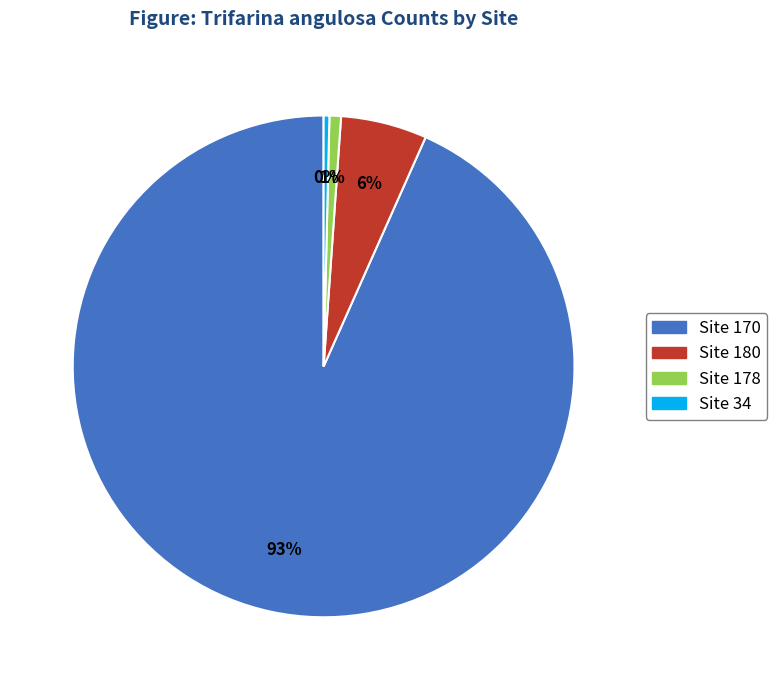

To the nearest percent, what is the average slice percentage?

25%